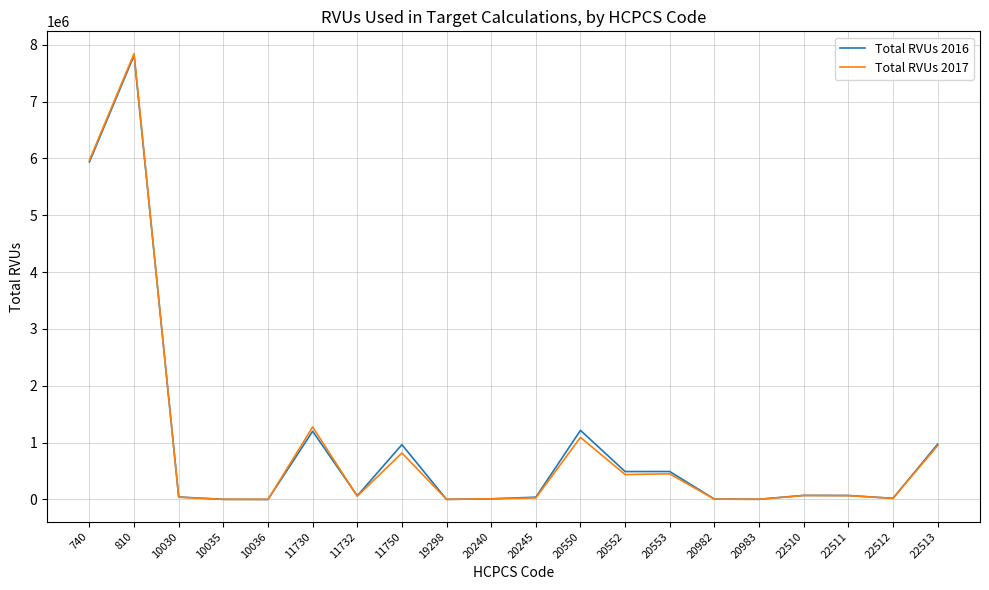

What is the difference between the Total RVUs 2016 values at 22512 and 10035?

18109.1